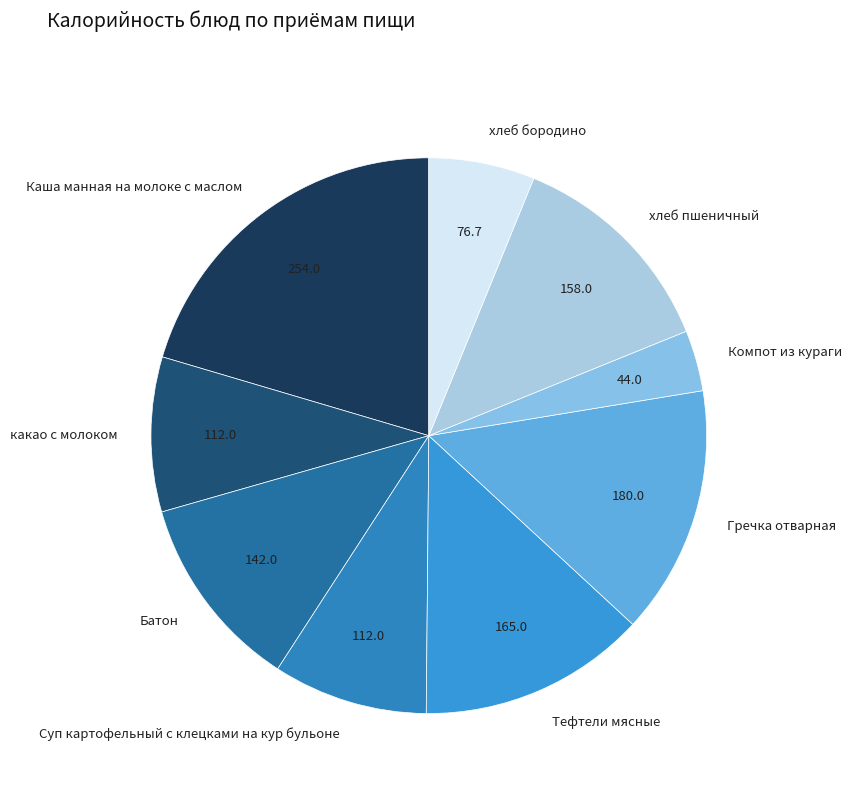

Is there any slice that represents more than half of the pie?

No